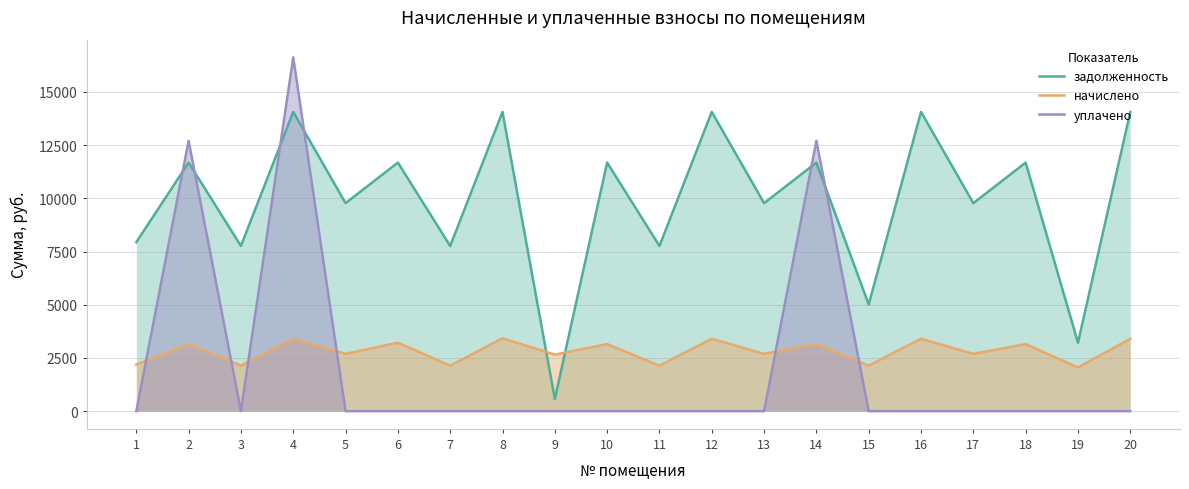

What are all the series names shown in the legend?

задолженность, начислено, уплачено